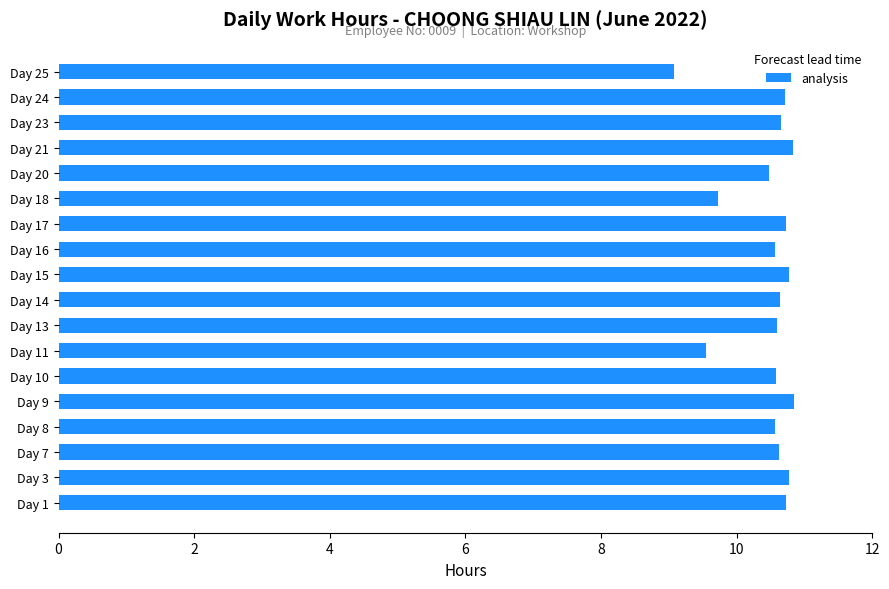

The value at Day 16 is 15.0. True or false?

False